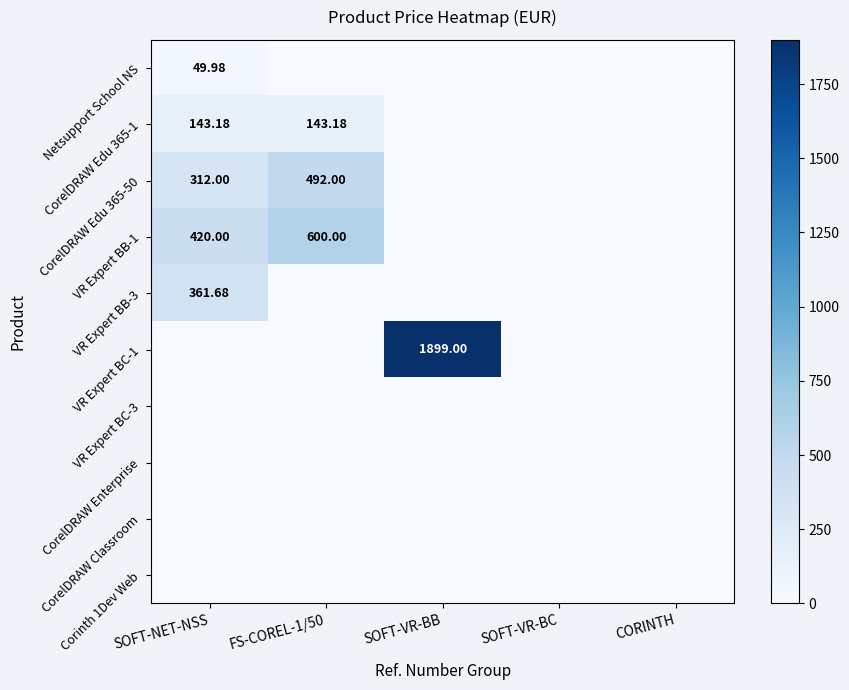

Which label corresponds to the largest value in the chart?

SOFT-VR-BB